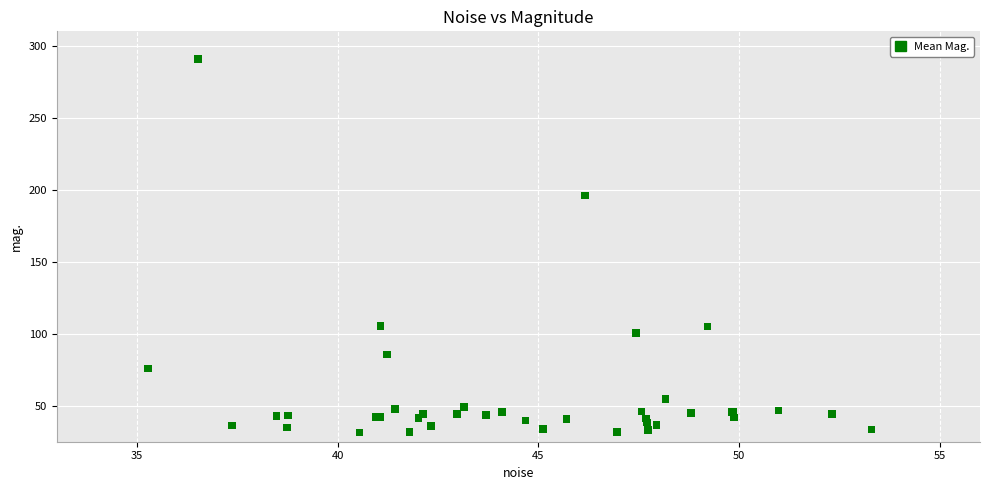

What Y value in the scatter plot is closest to 161?

196.0